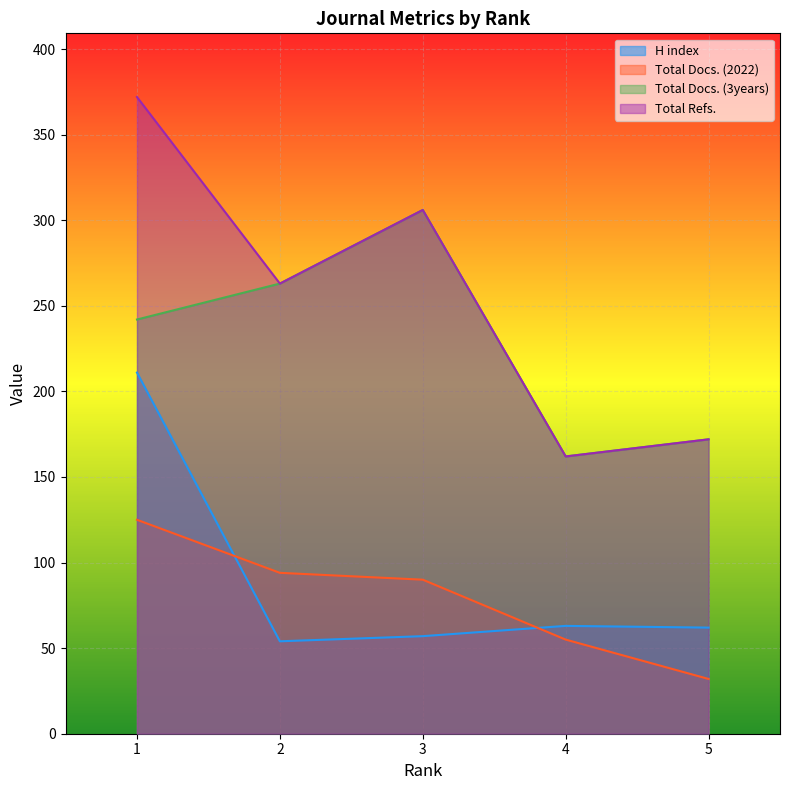

What is the average value of the Total Docs. (3years) series?

229